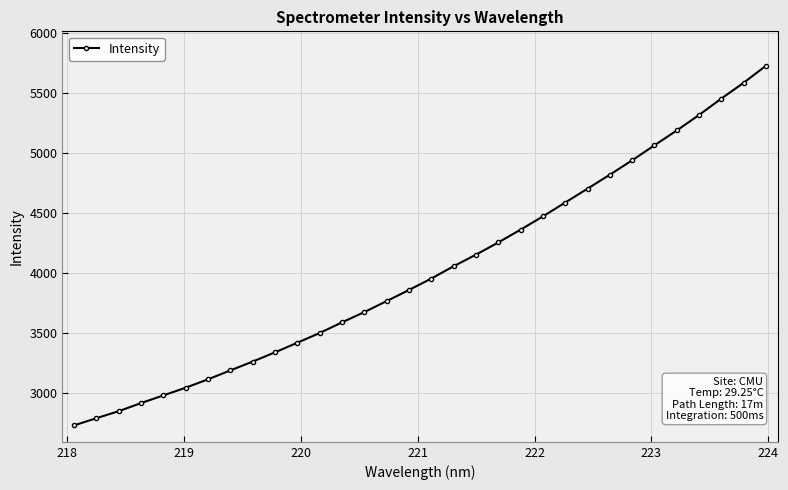

What is the value of the 5th point from the left?

2984.4